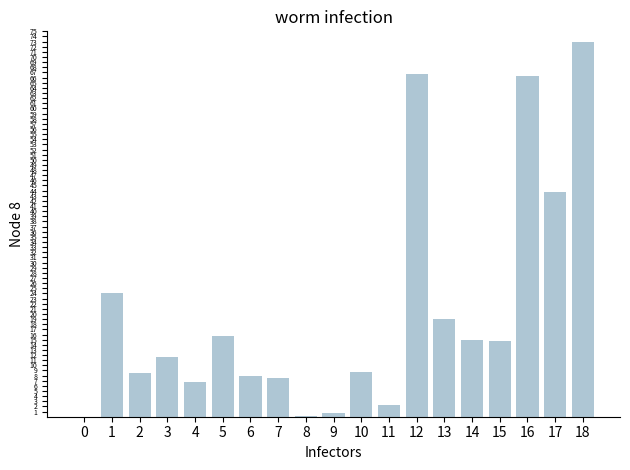

Which category has the highest value across all series?

18